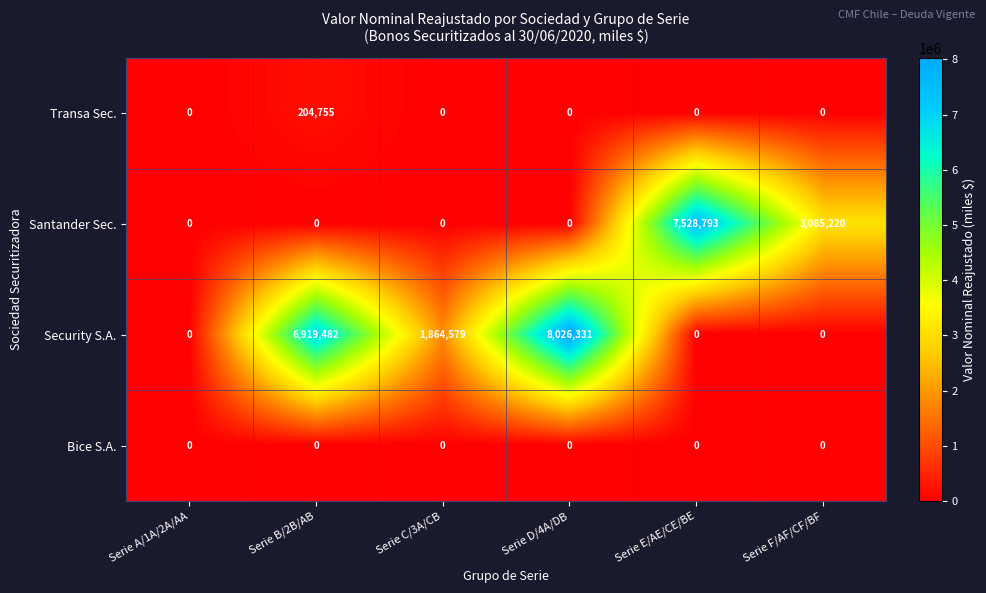

Between Serie C/3A/CB and Serie D/4A/DB, which series saw the biggest shift?

Security S.A.